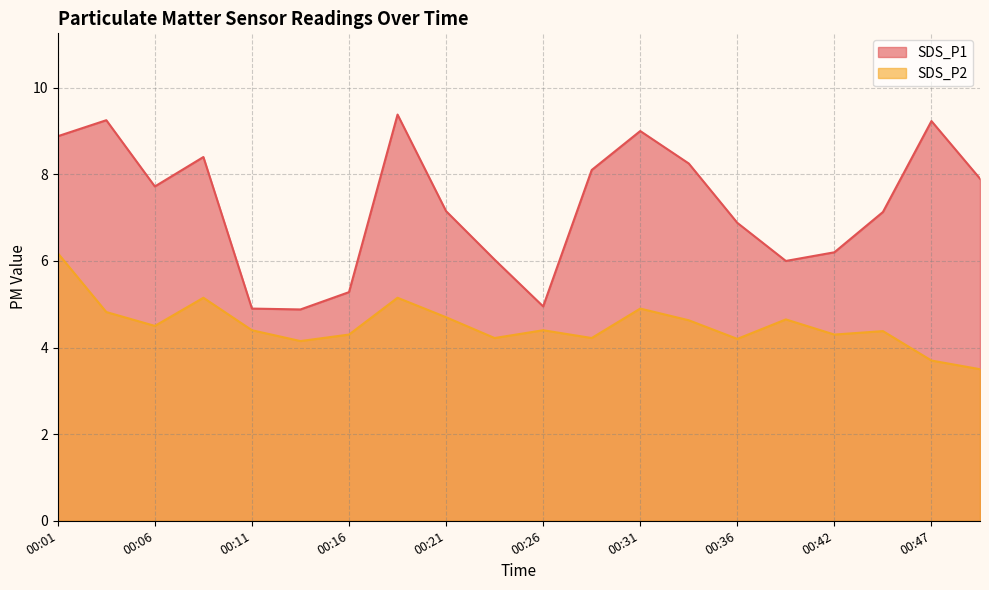

True or false: SDS_P2 has a value of 7.4 at 00:39.

False